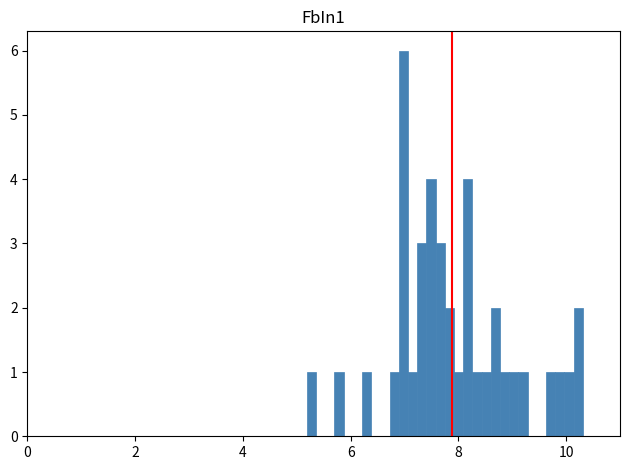

Around what value on the x-axis is the tallest bar? Give the approximate position of its centre, as read against the axis.

7.0